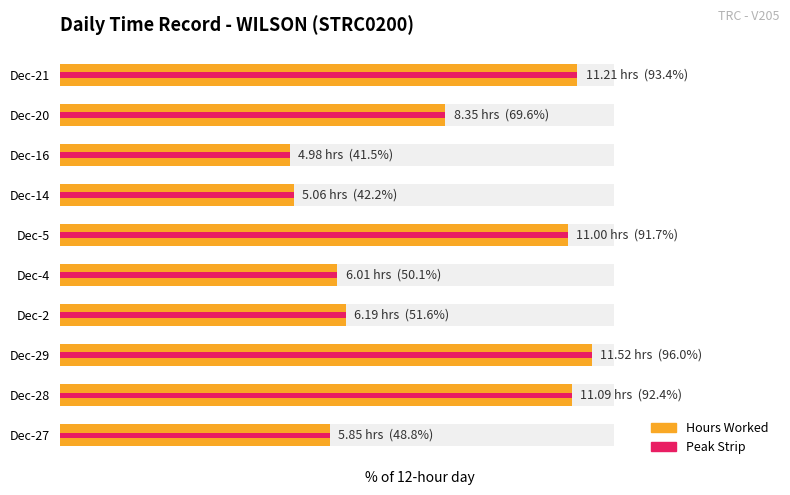

What is the value of the 6th bar from the left?

91.7